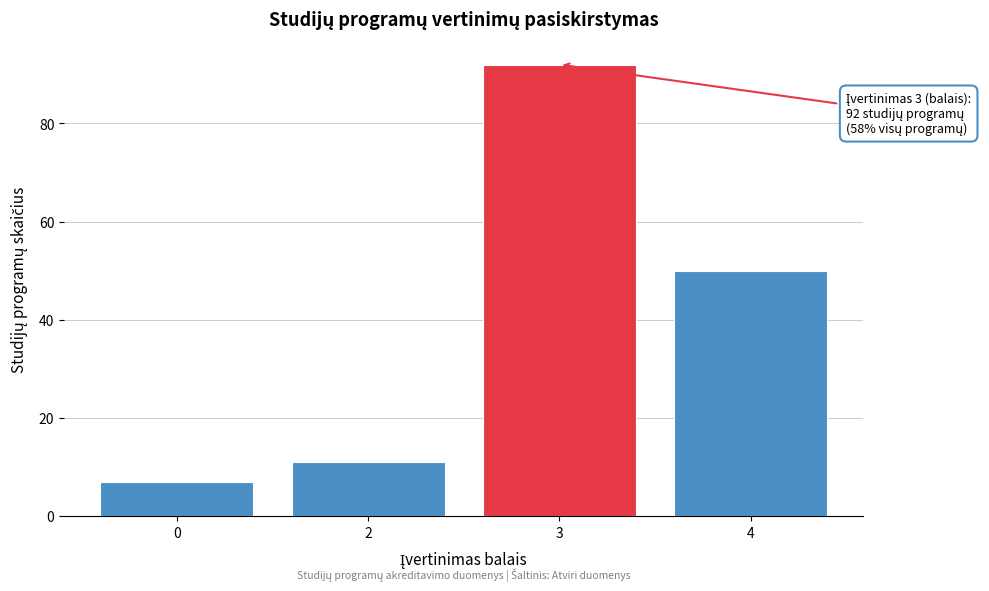

Reading left to right, transcribe all the data shown in this chart.

7	11	92	50